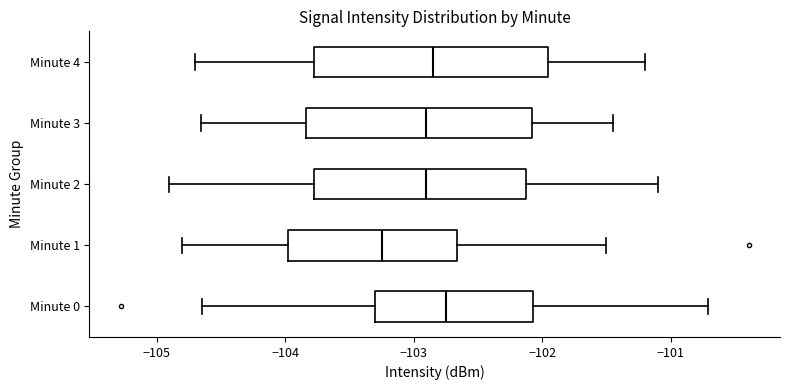

Reading bottom to top, read every box against the x-axis: the position of its median line, the range the box covers, and the ends of its whiskers. The values are not printed on the chart, so give them approximately, as read against the axis.

Minute 0: median -102.7, box -103.3 to -102.1, whiskers -104.6 to -100.7
Minute 1: median -103.2, box -104.0 to -102.7, whiskers -104.8 to -101.5
Minute 2: median -102.9, box -103.8 to -102.1, whiskers -104.9 to -101.1
Minute 3: median -102.9, box -103.8 to -102.1, whiskers -104.6 to -101.4
Minute 4: median -102.8, box -103.8 to -101.9, whiskers -104.7 to -101.2